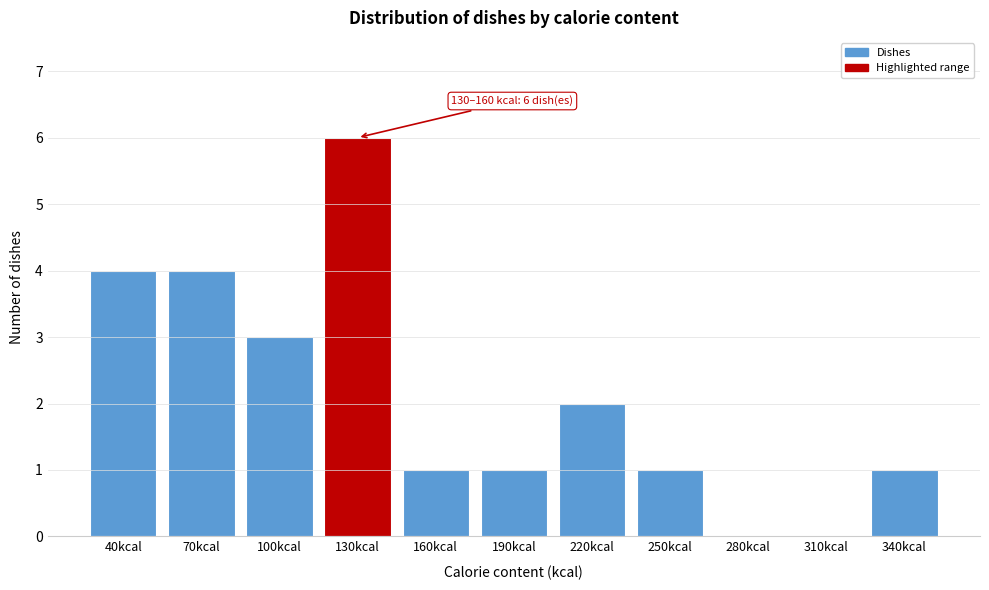

Reading right to left, what are all the values shown in this chart?

340kcal=1	310kcal=0	280kcal=0	250kcal=1	220kcal=2	190kcal=1	160kcal=1	130kcal=6	100kcal=3	70kcal=4	40kcal=4